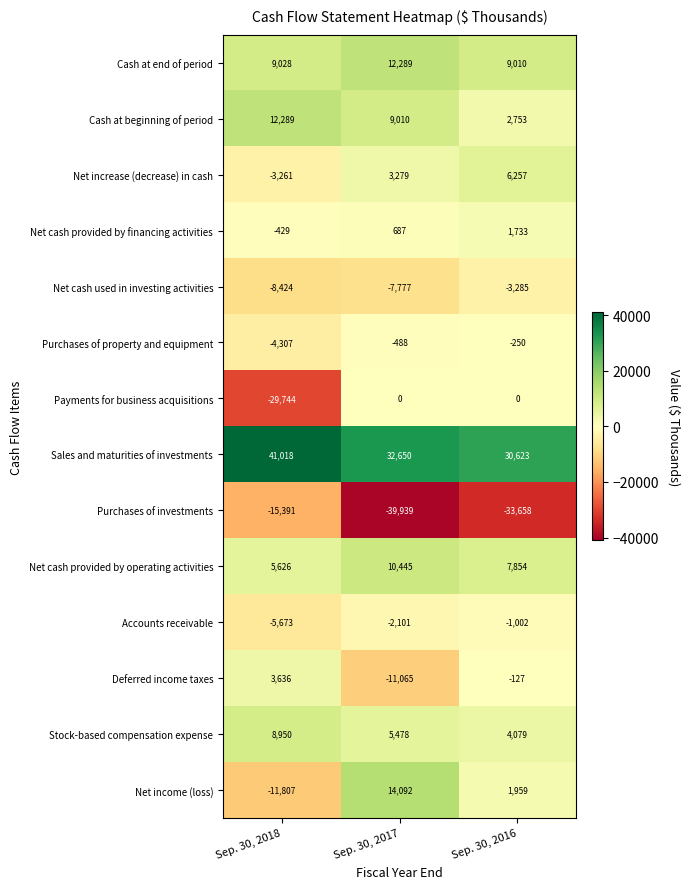

At which category does the chart reach its minimum across all series?

Sep. 30, 2017